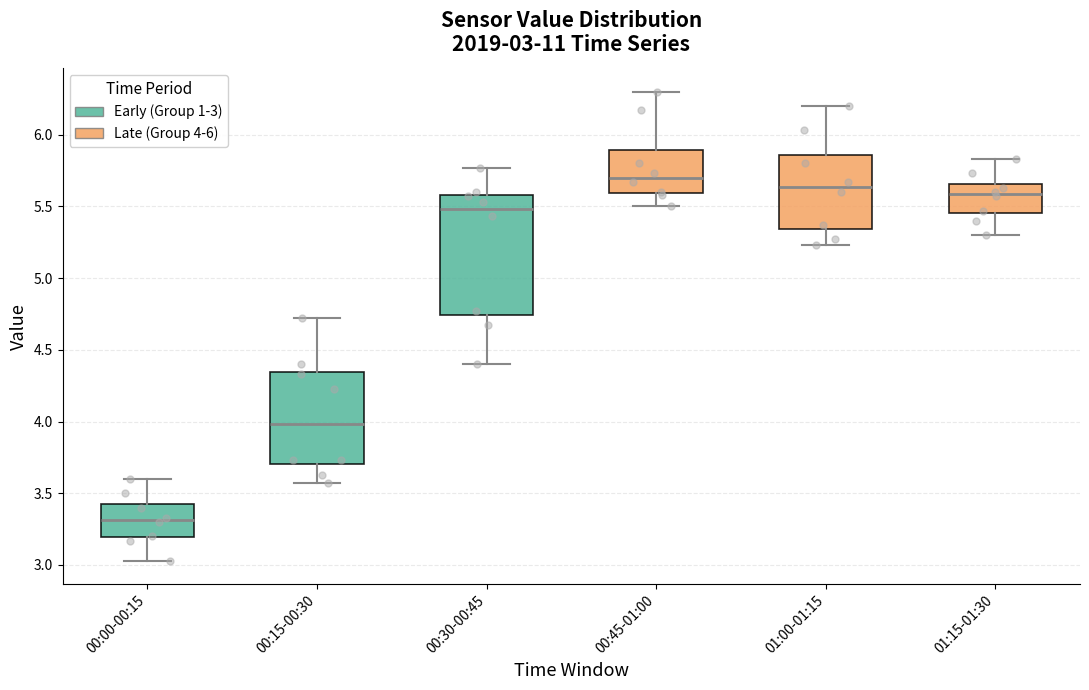

Which box's median line is the lowest?

00:00-00:15